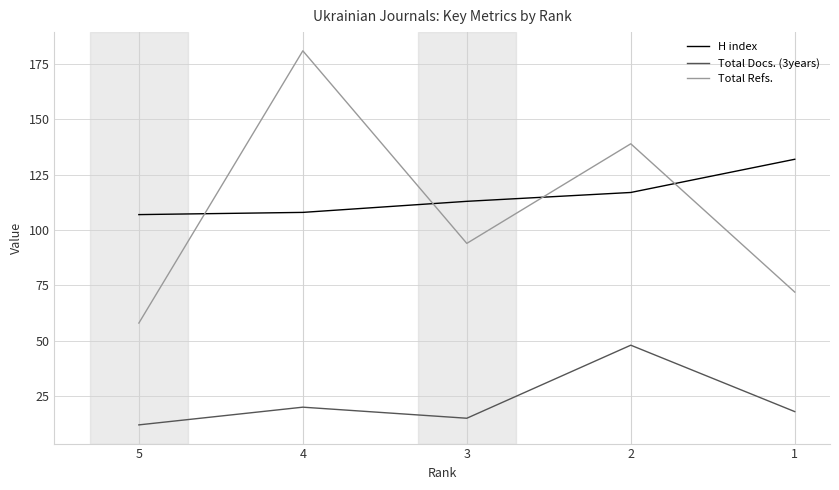

True or false: H index and Total Refs. intersect in this chart.

True